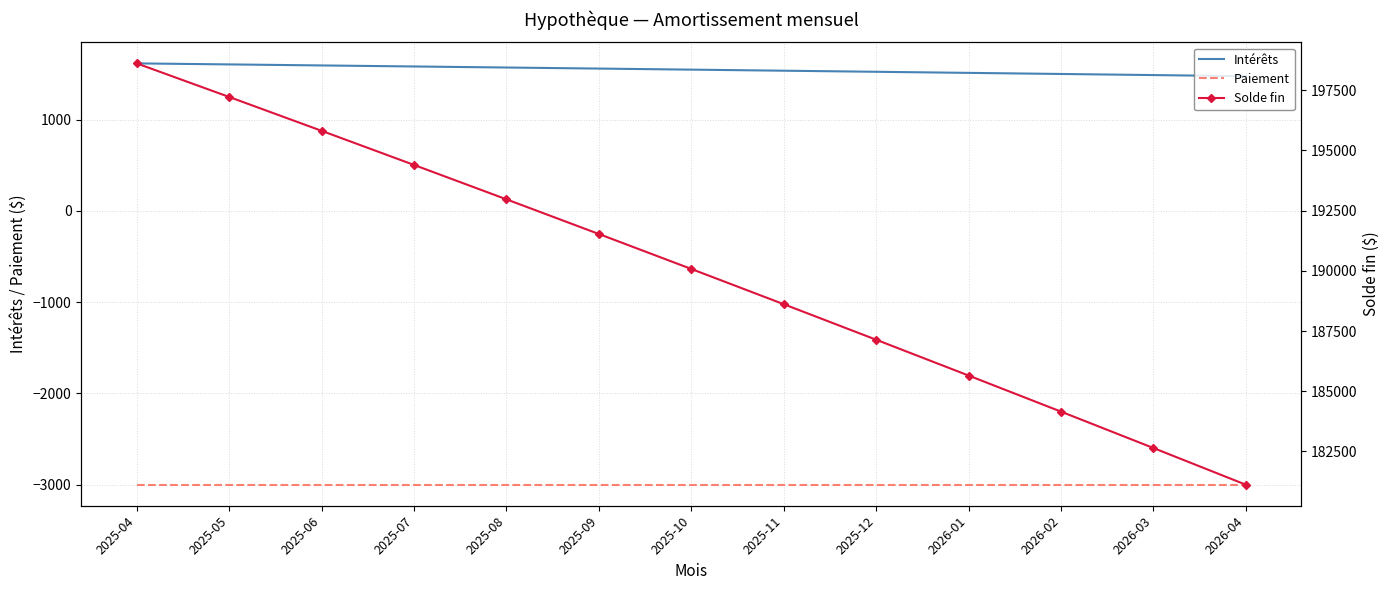

True or false: Intérêts has more than 0 points higher than both neighbors.

False